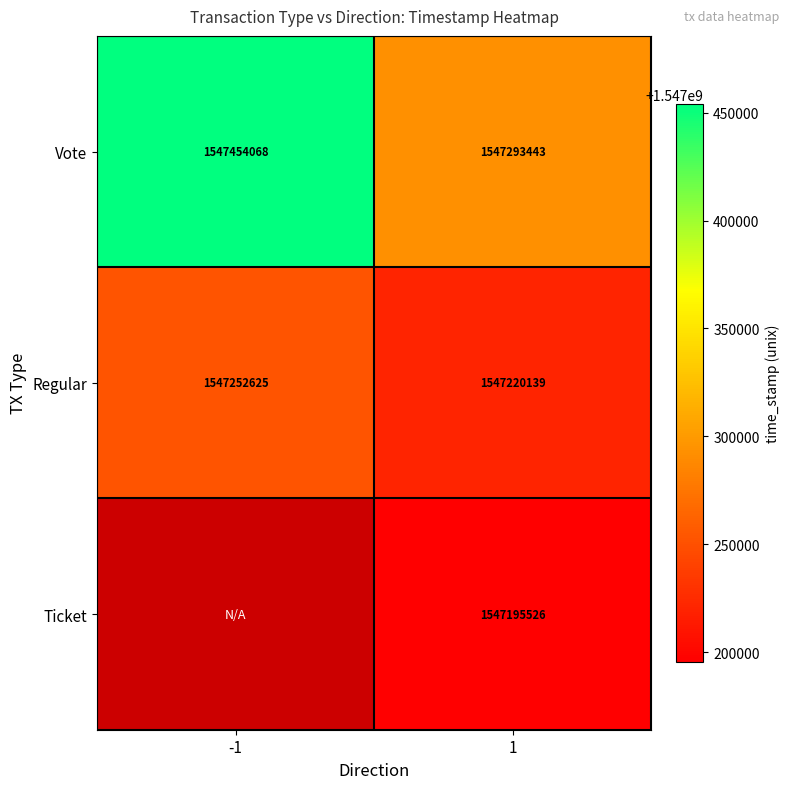

Is it true that Vote equals 416625709 at -1?

False